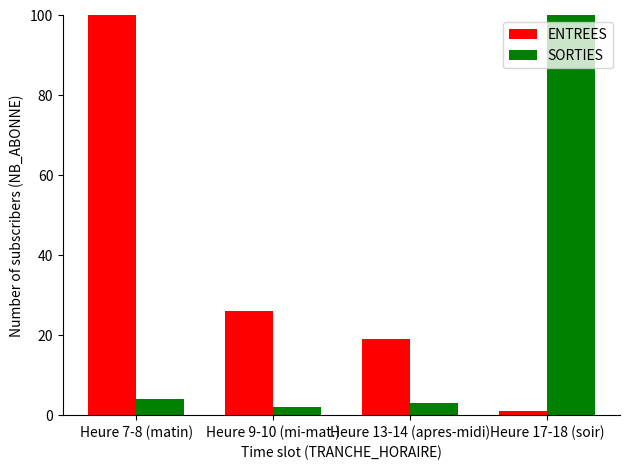

Rank the series by their average value, from lowest to highest.

SORTIES, ENTREES